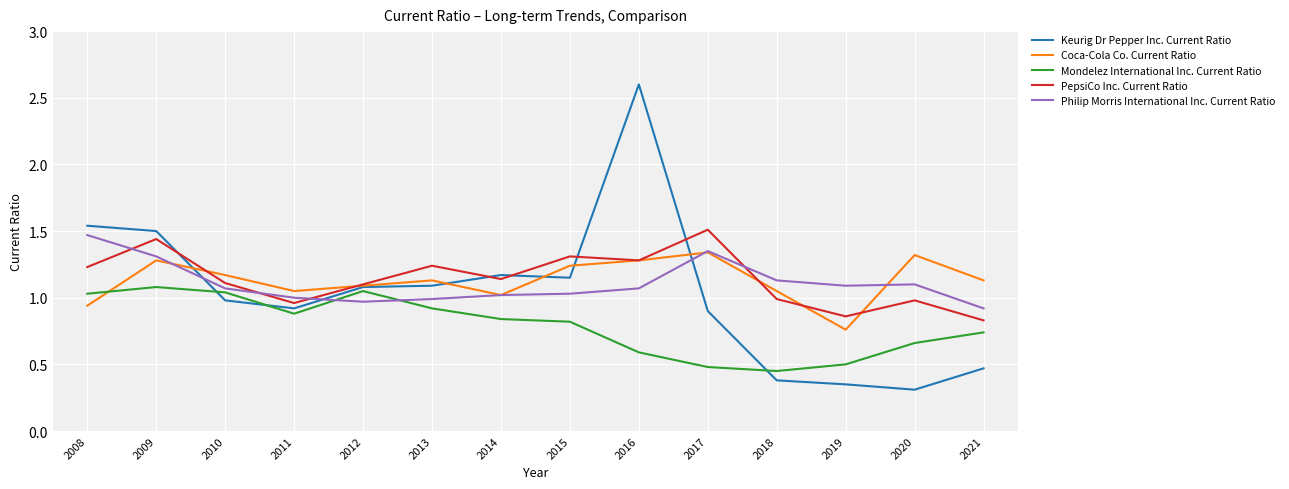

How many lines are shown in the chart?

5